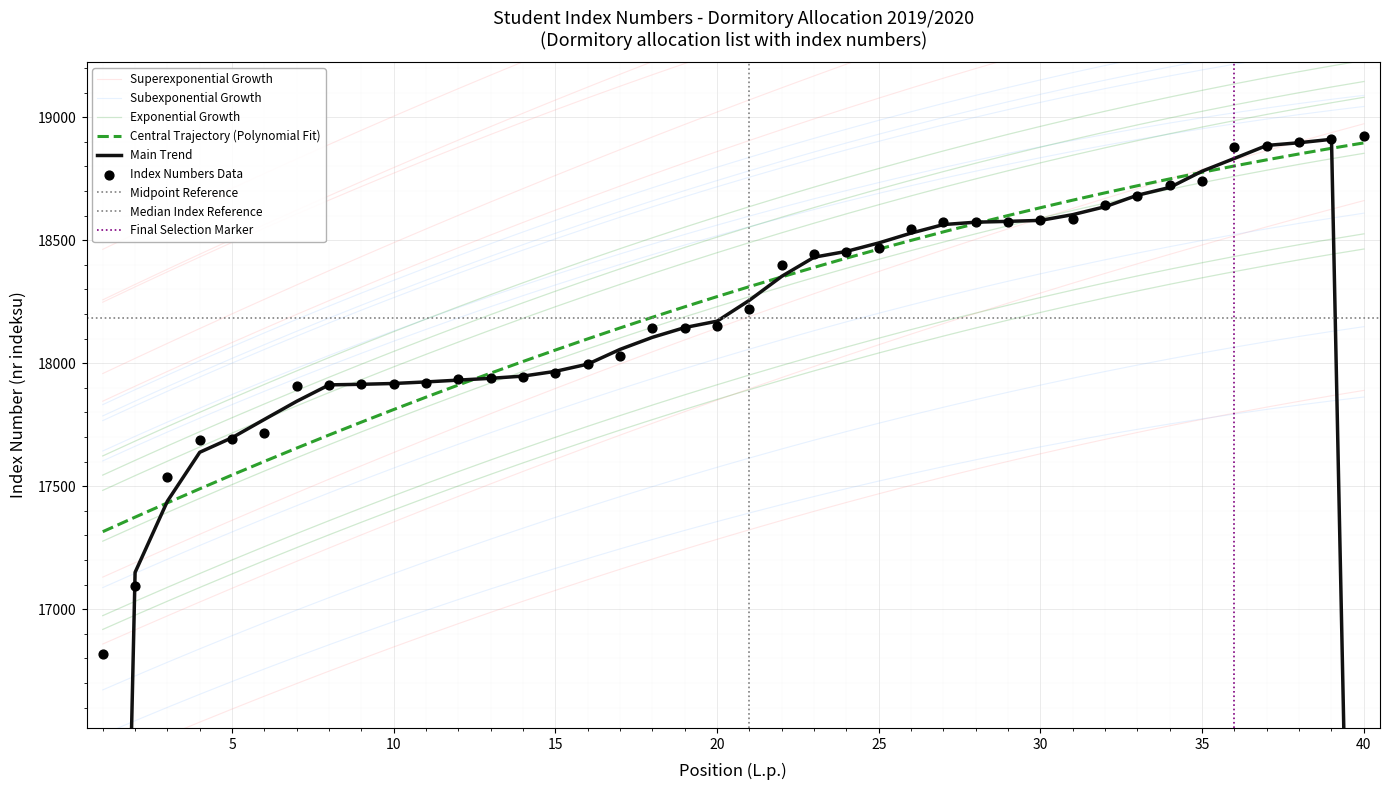

Which has a higher value, 7 or 18?

18